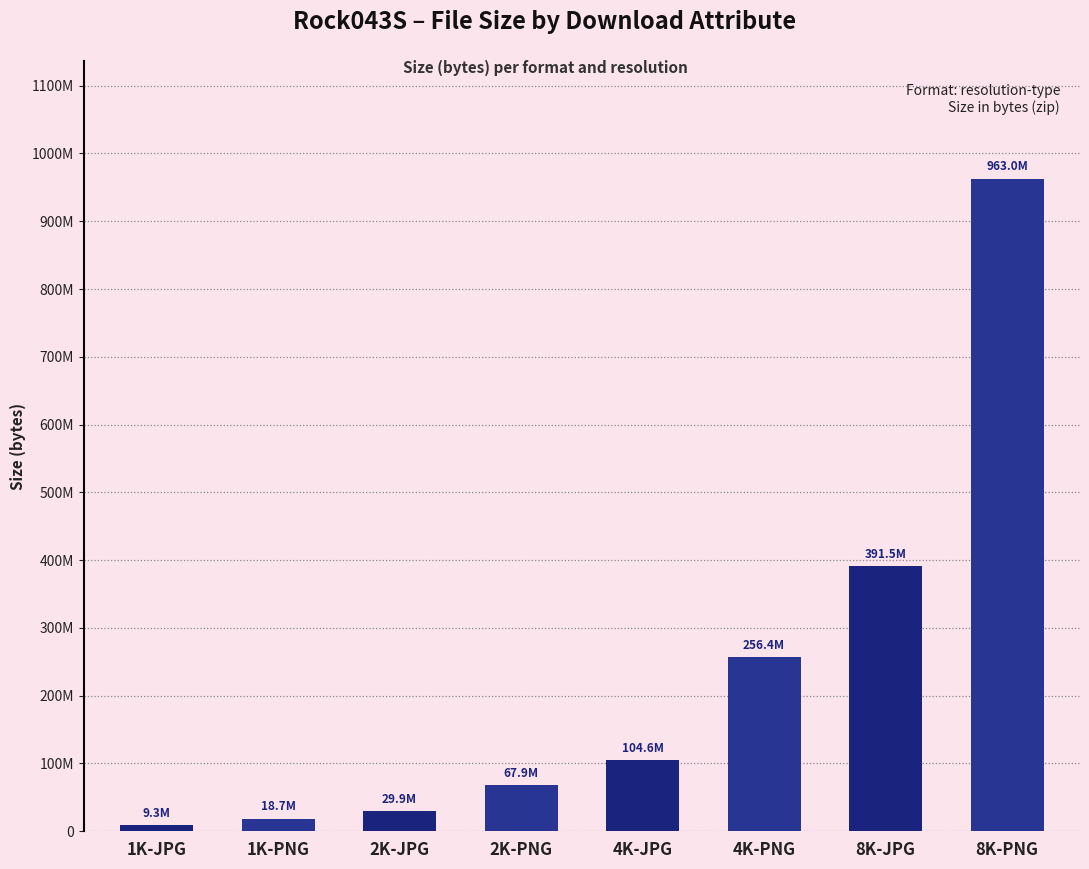

What is the value of the 5th bar from the left?

104587709